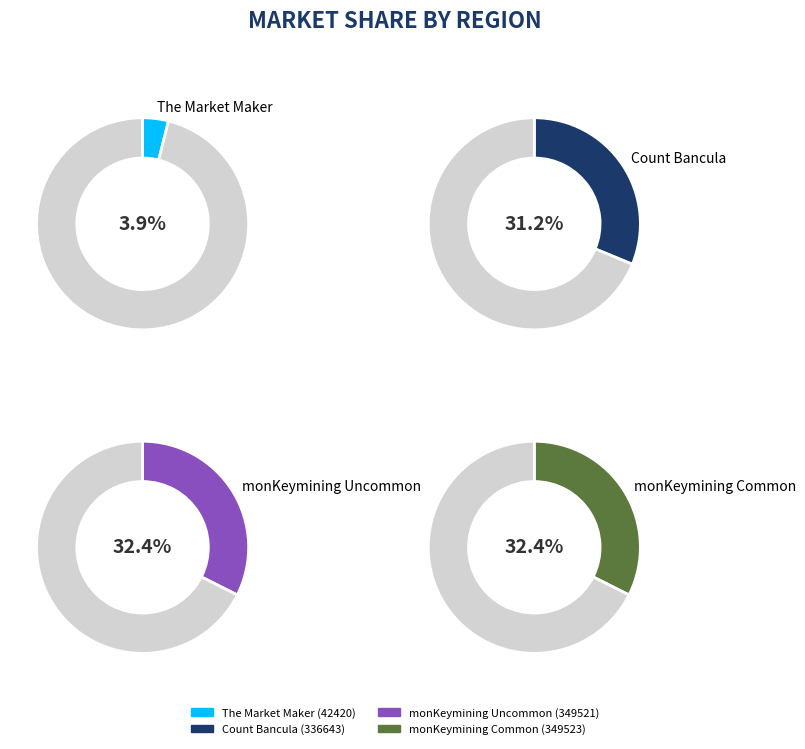

True or false: 1099577538349 accounts for 43% of the total.

False